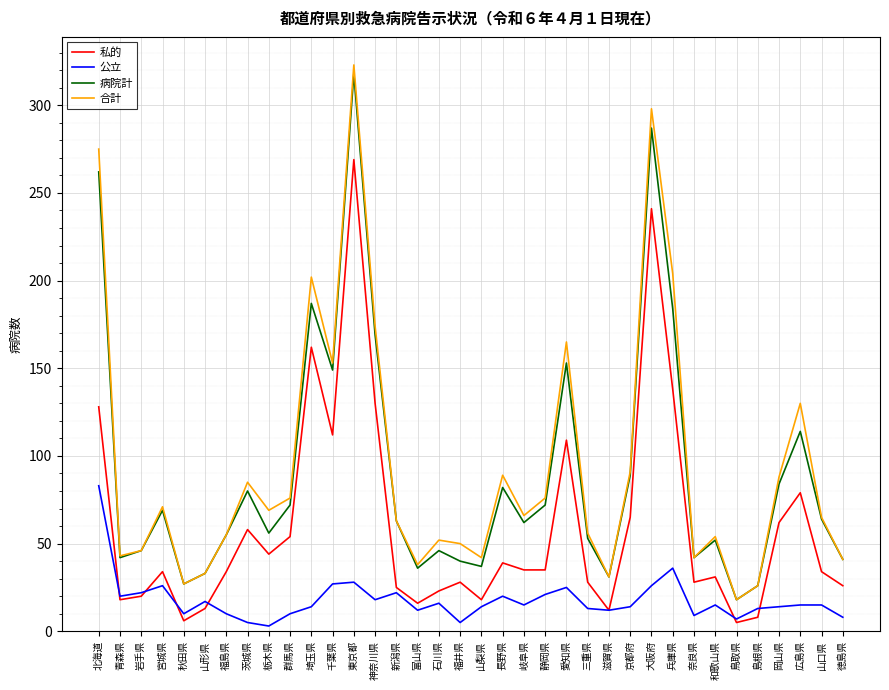

Between 山形県 and 岡山県, which series saw the biggest shift?

合計